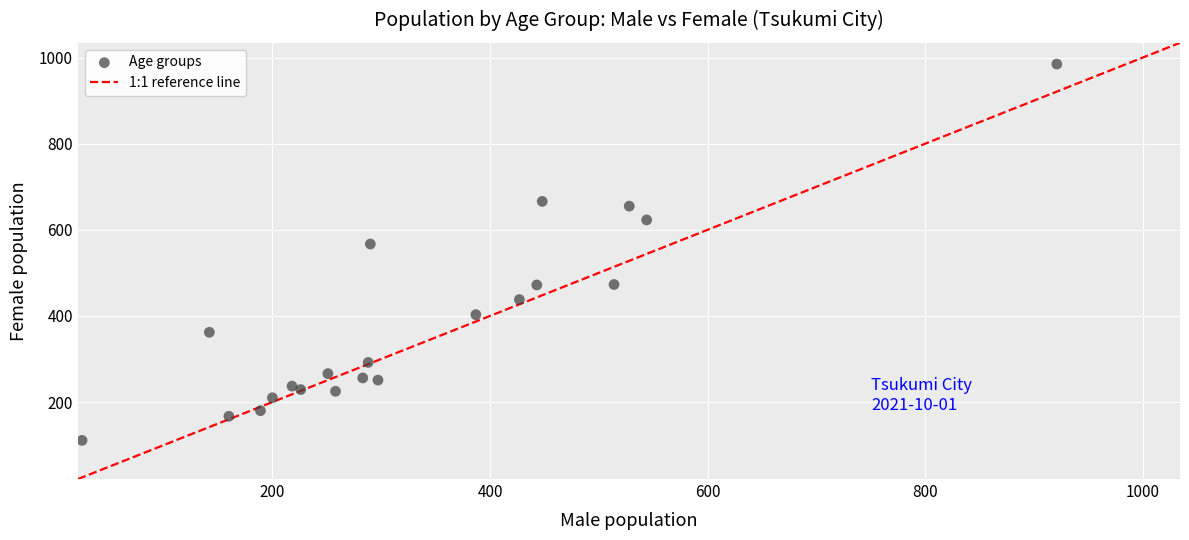

What Y value in the scatter plot is closest to 548?

567